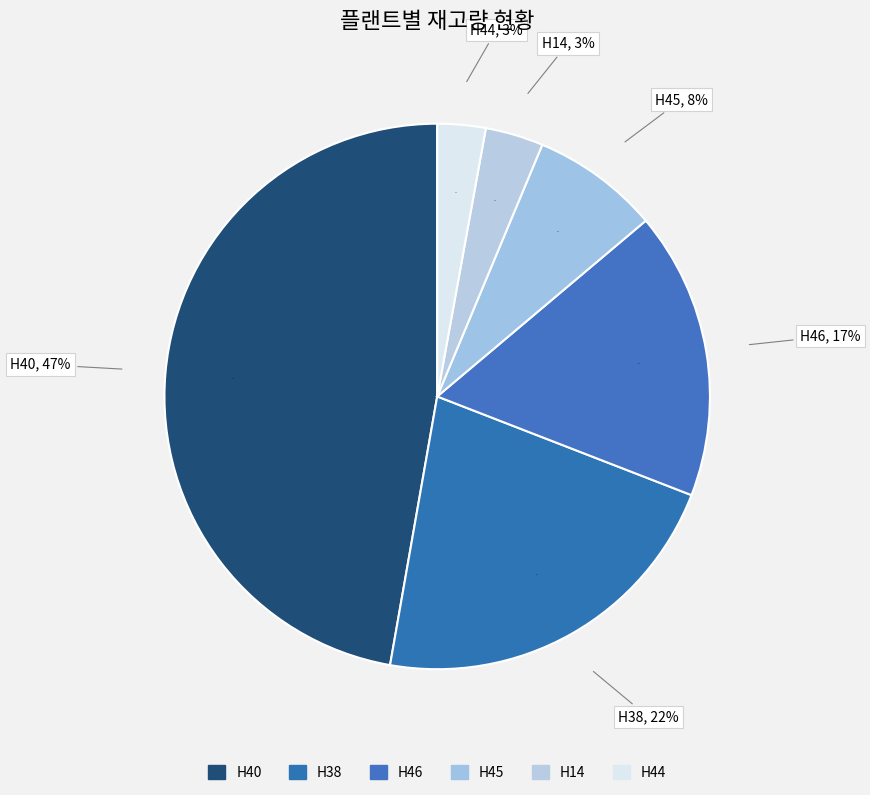

To the nearest percent, what is the combined percentage of 인천 봉형강 H38 and 인천 봉형강 H40?

69%